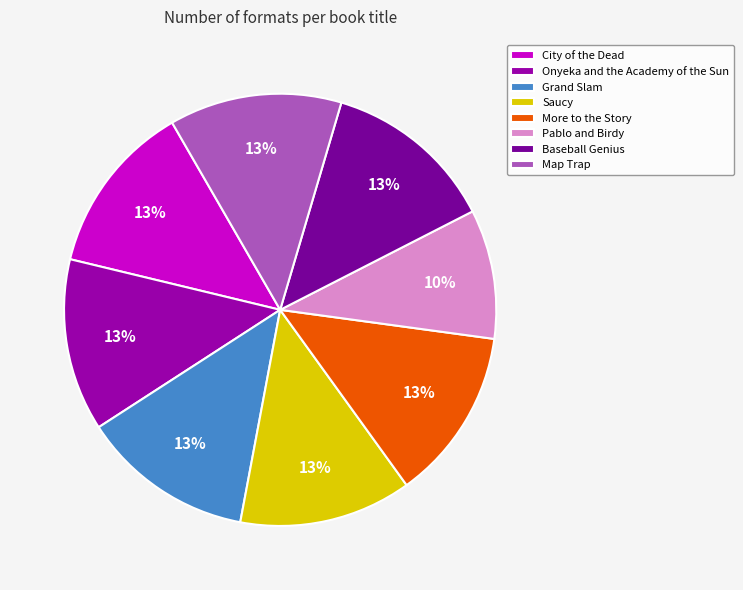

Is the sum of Onyeka and the Academy of the Sun and More to the Story greater than half?

No